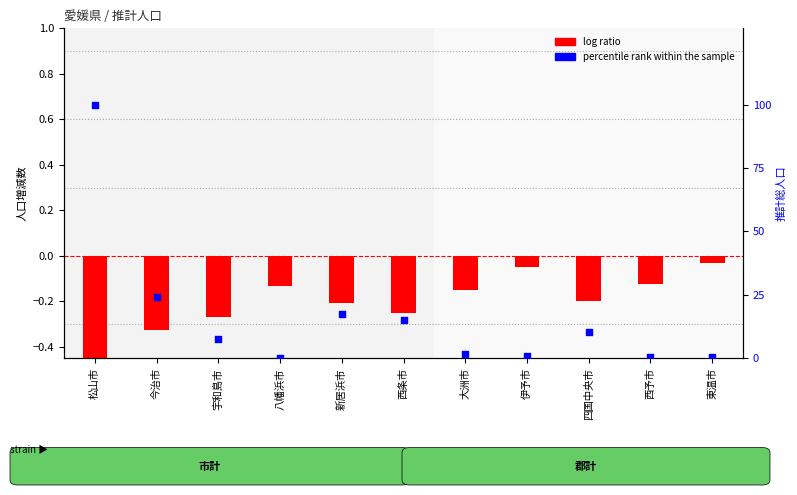

Which series contains the lowest Y value?

log ratio